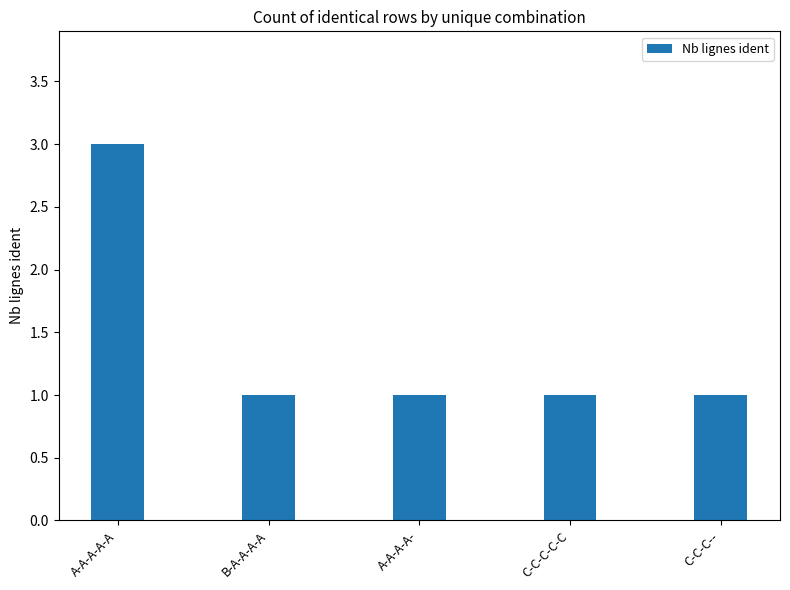

What is the maximum value shown in the chart?

3